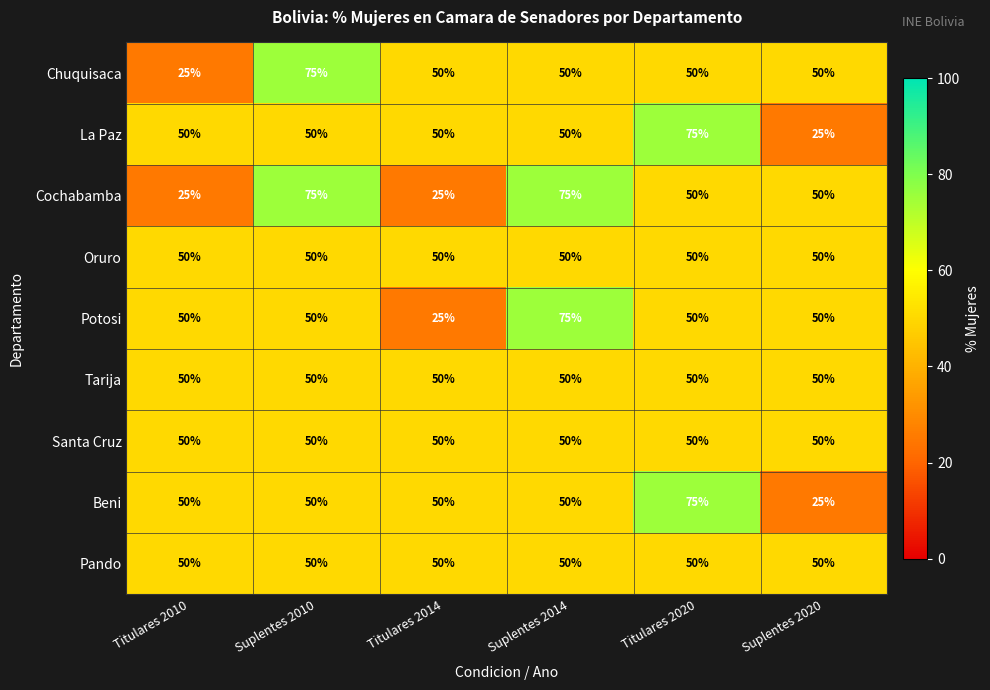

What is the smallest value displayed?

25